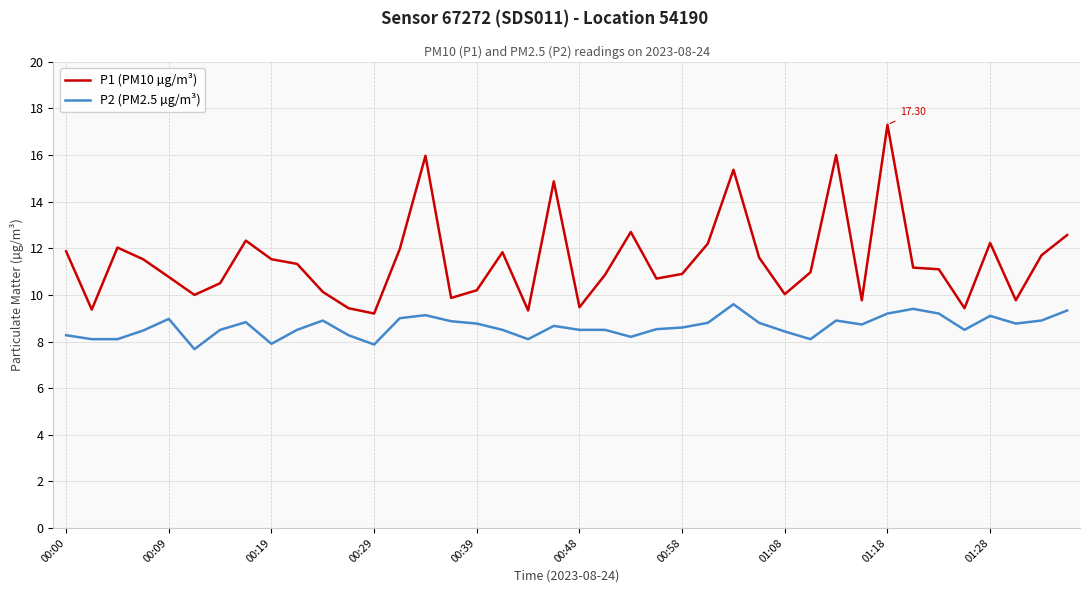

Which series has the largest total across all categories?

P1 (PM10 µg/m³)